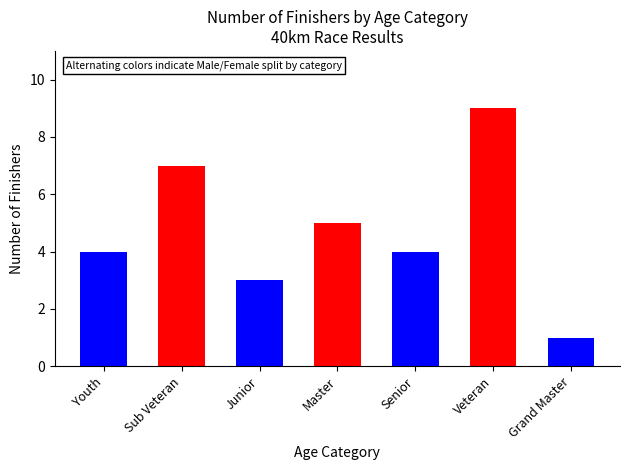

What is the difference between the maximum and minimum values?

8